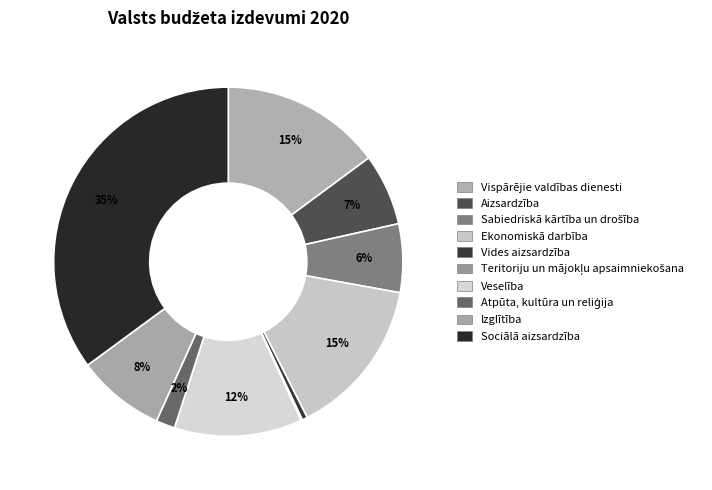

What is the largest slice in the pie chart?

10 Sociālā aizsardzība